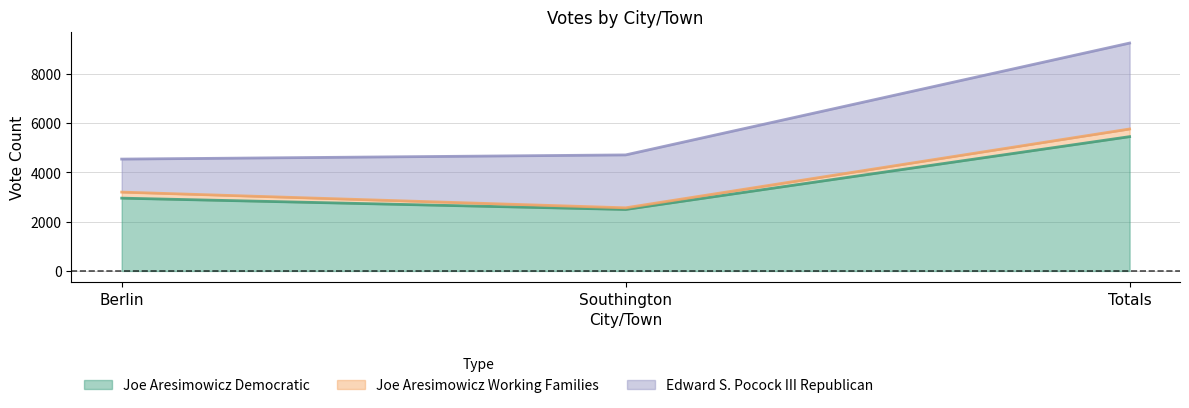

What is the value of the Edward S. Pocock III Republican point at the 2nd from the left?

2148